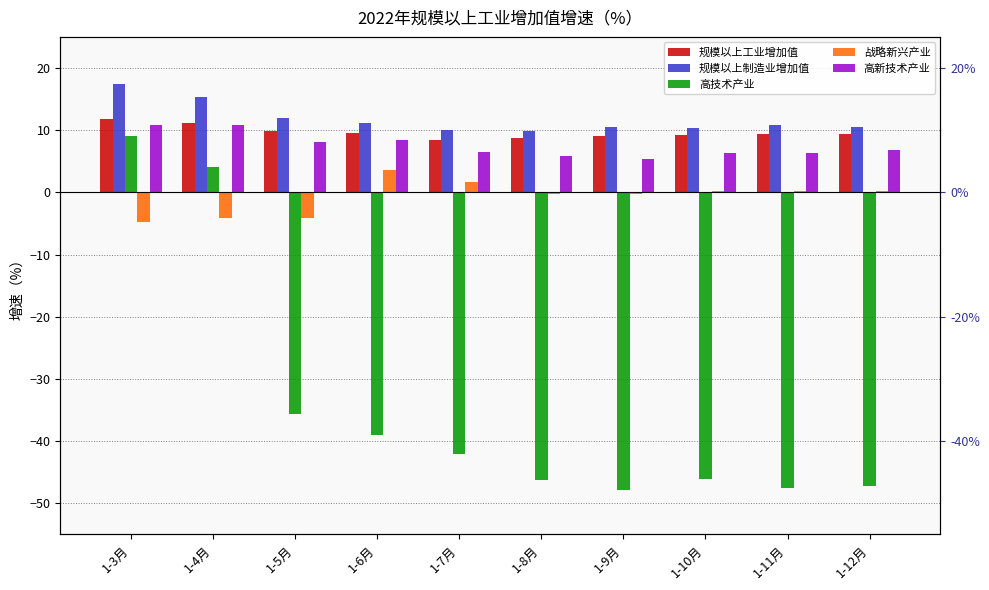

What is the difference between the highest and lowest values at 1-8月?

56.1